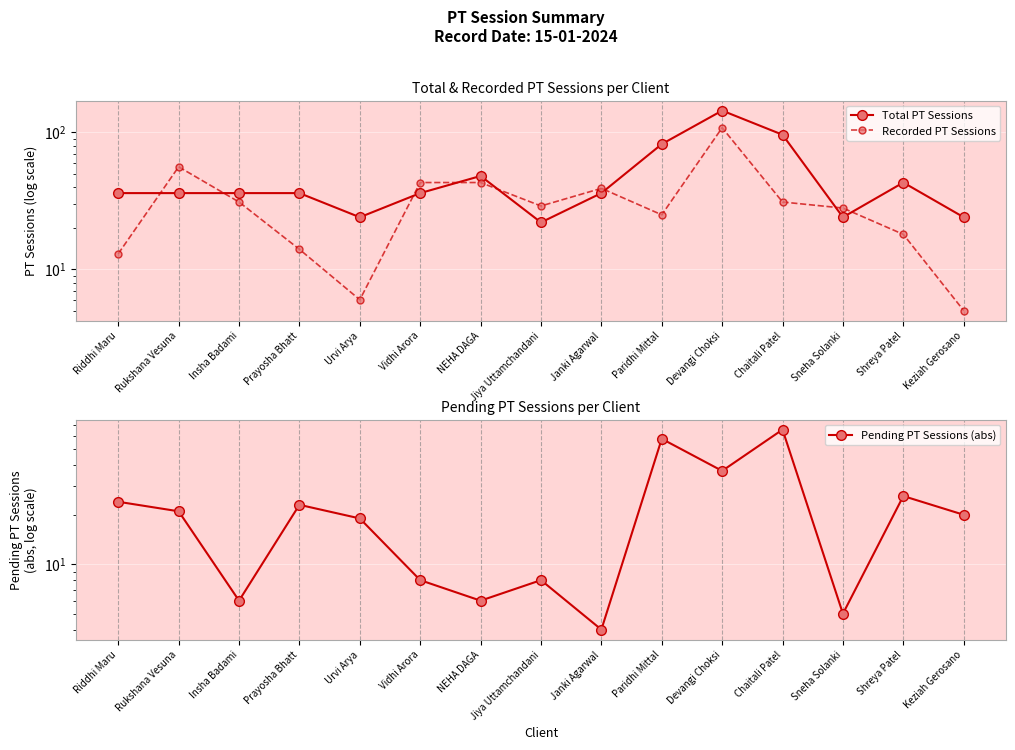

Which series has the largest total across all categories?

Total PT Sessions